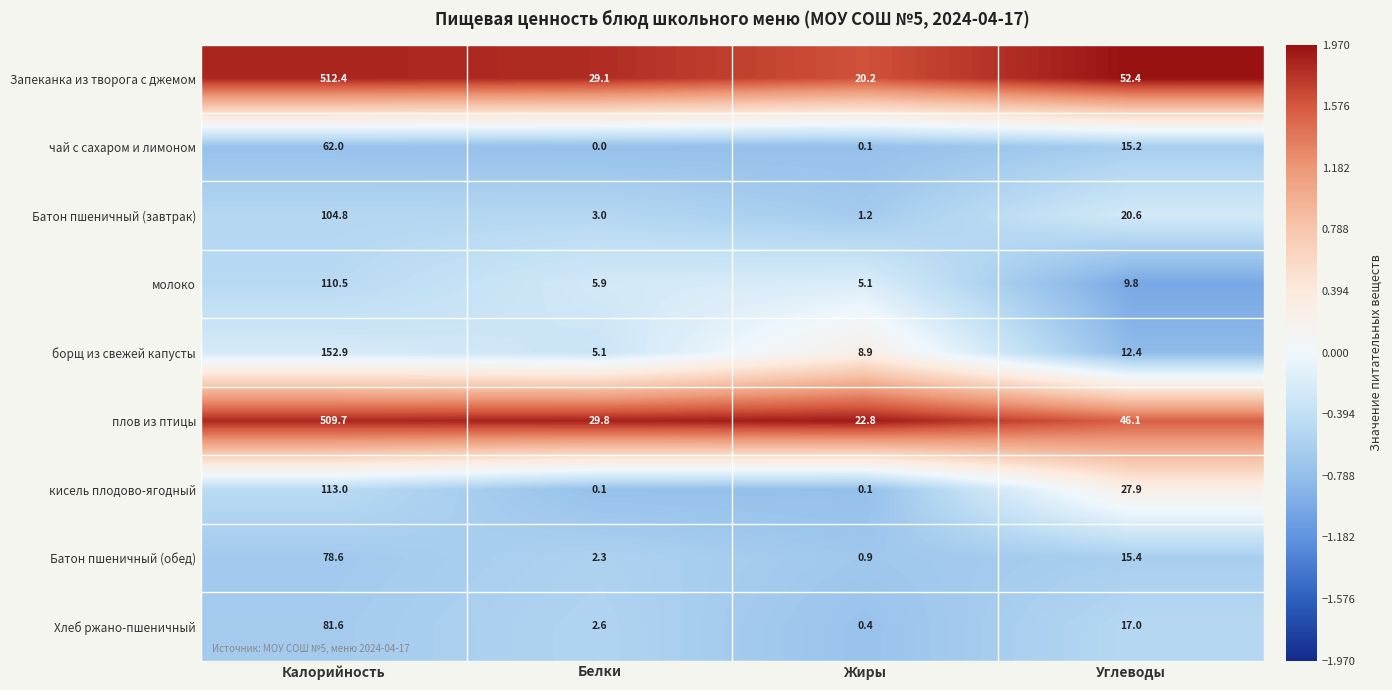

Rank the series at Белки from lowest to highest value.

чай с сахаром и лимоном, кисель плодово-ягодный, Батон пшеничный (обед), Хлеб ржано-пшеничный, Батон пшеничный (завтрак), борщ из свежей капусты, молоко, Запеканка из творога с джемом, плов из птицы